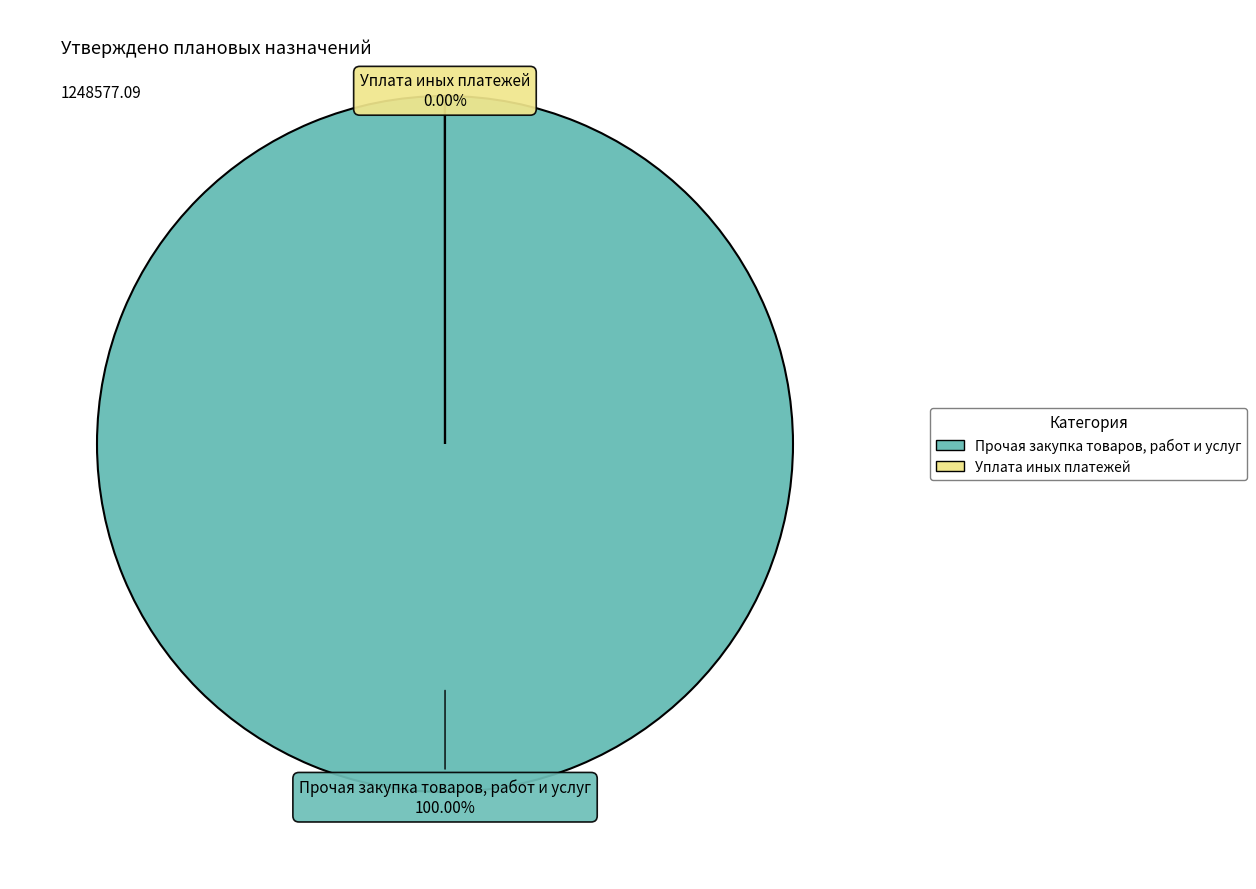

True or false: Прочая закупка товаров, работ и услуг accounts for 100% of the total.

True